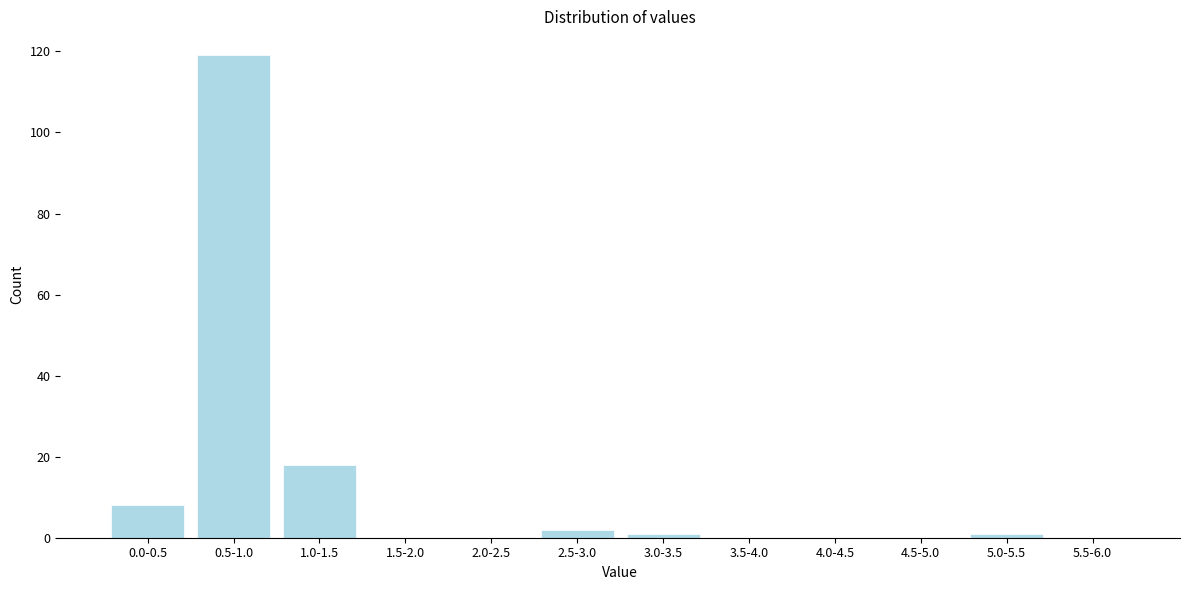

Reading left to right, transcribe all the data shown in this chart.

0.0-0.5=8	0.5-1.0=119	1.0-1.5=18	1.5-2.0=0	2.0-2.5=0	2.5-3.0=2	3.0-3.5=1	3.5-4.0=0	4.0-4.5=0	4.5-5.0=0	5.0-5.5=1	5.5-6.0=0